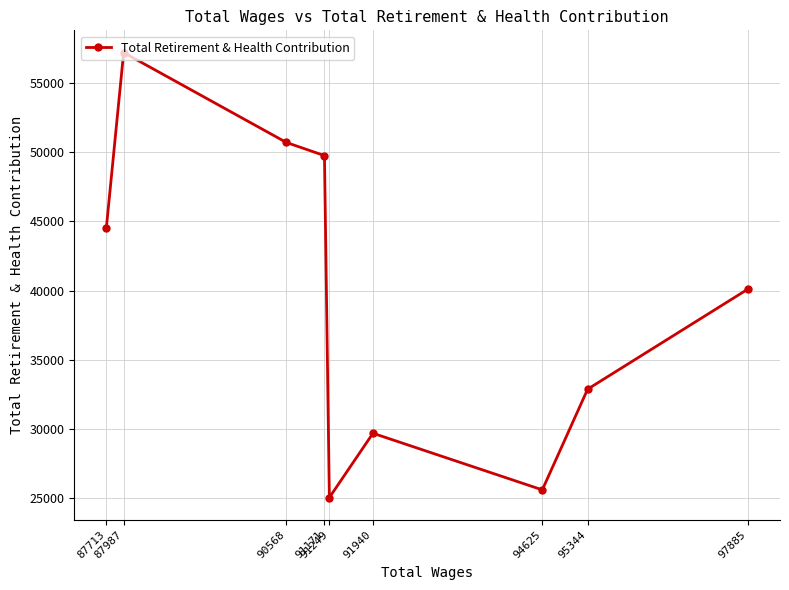

Between 90568 and 91171, which is larger?

90568